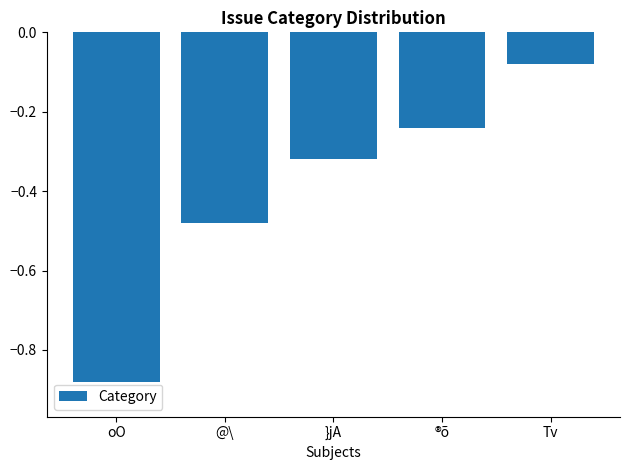

What is the sum of all values?

-2.0